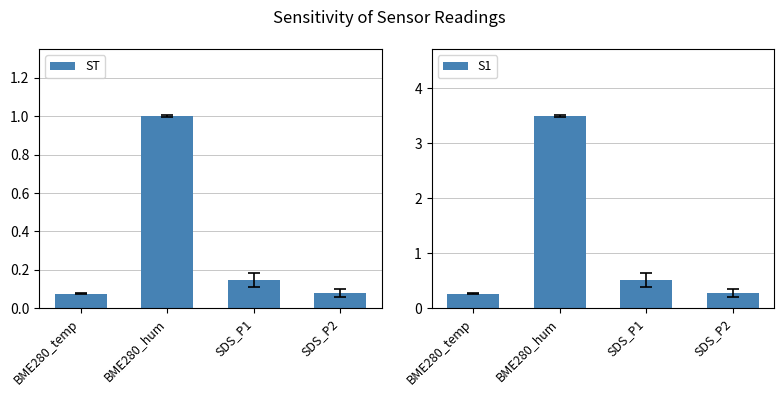

What is the difference between the maximum and minimum values in the ST series?

0.9